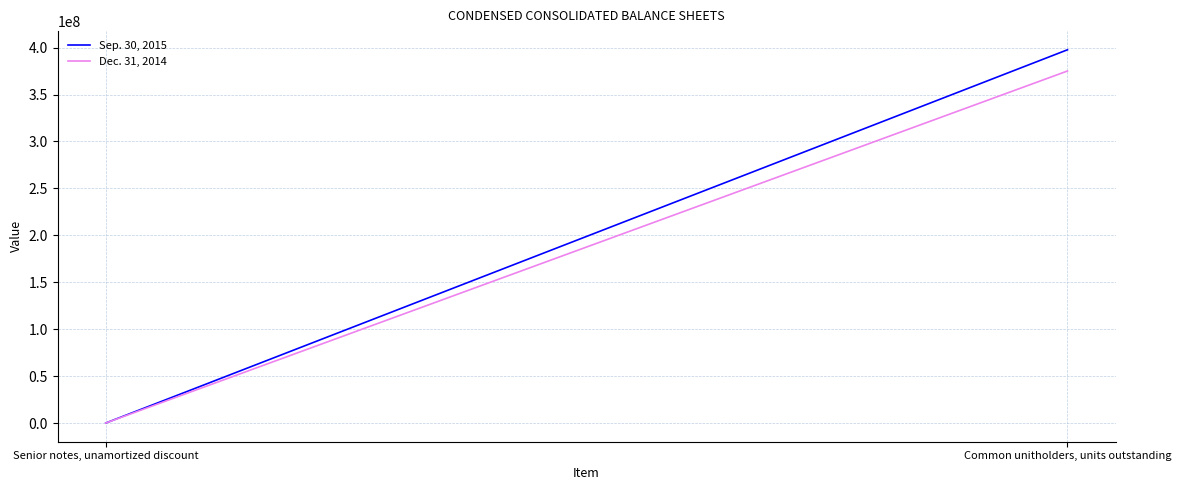

What is the sum of the Sep. 30, 2015 values at Senior notes, unamortized discount and Common unitholders, units outstanding?

397727642